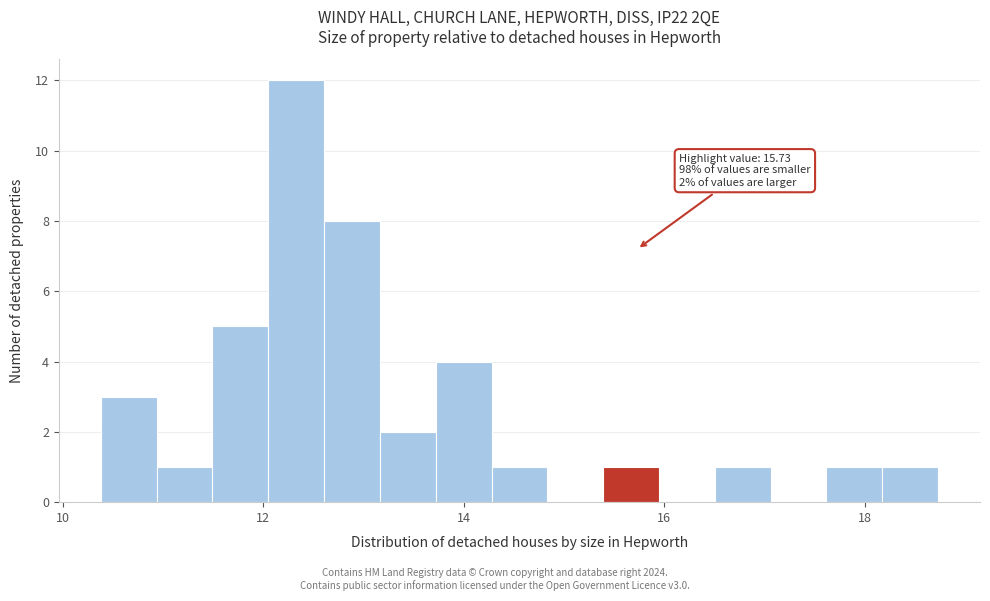

Read against the x-axis, roughly where is the centre of the tallest bar?

12.4